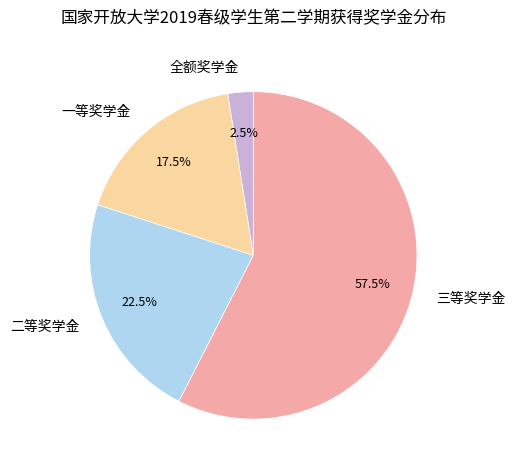

To the nearest percent, what is the average slice percentage?

25%